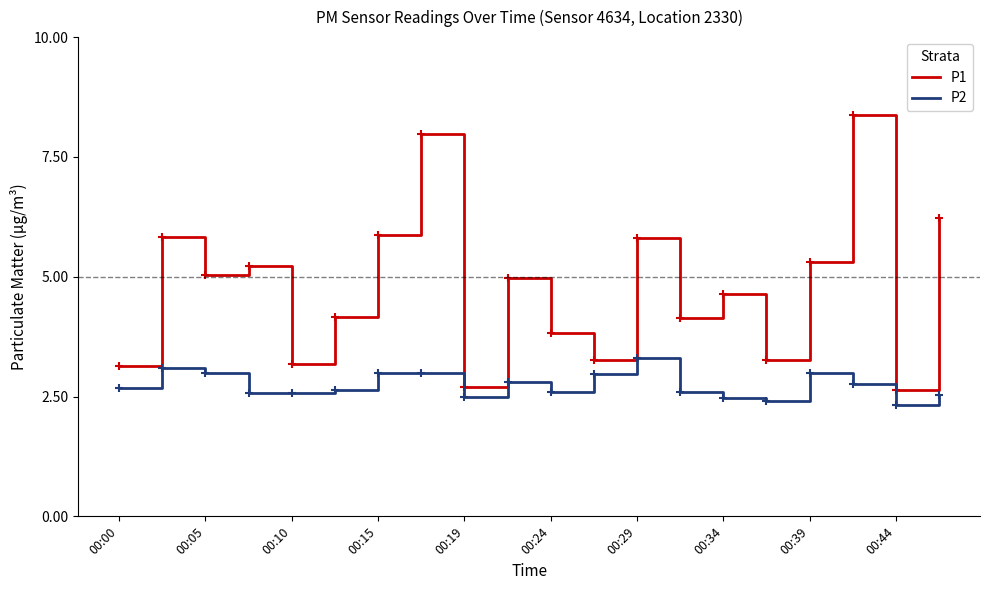

Count the number of categories in the chart.

20